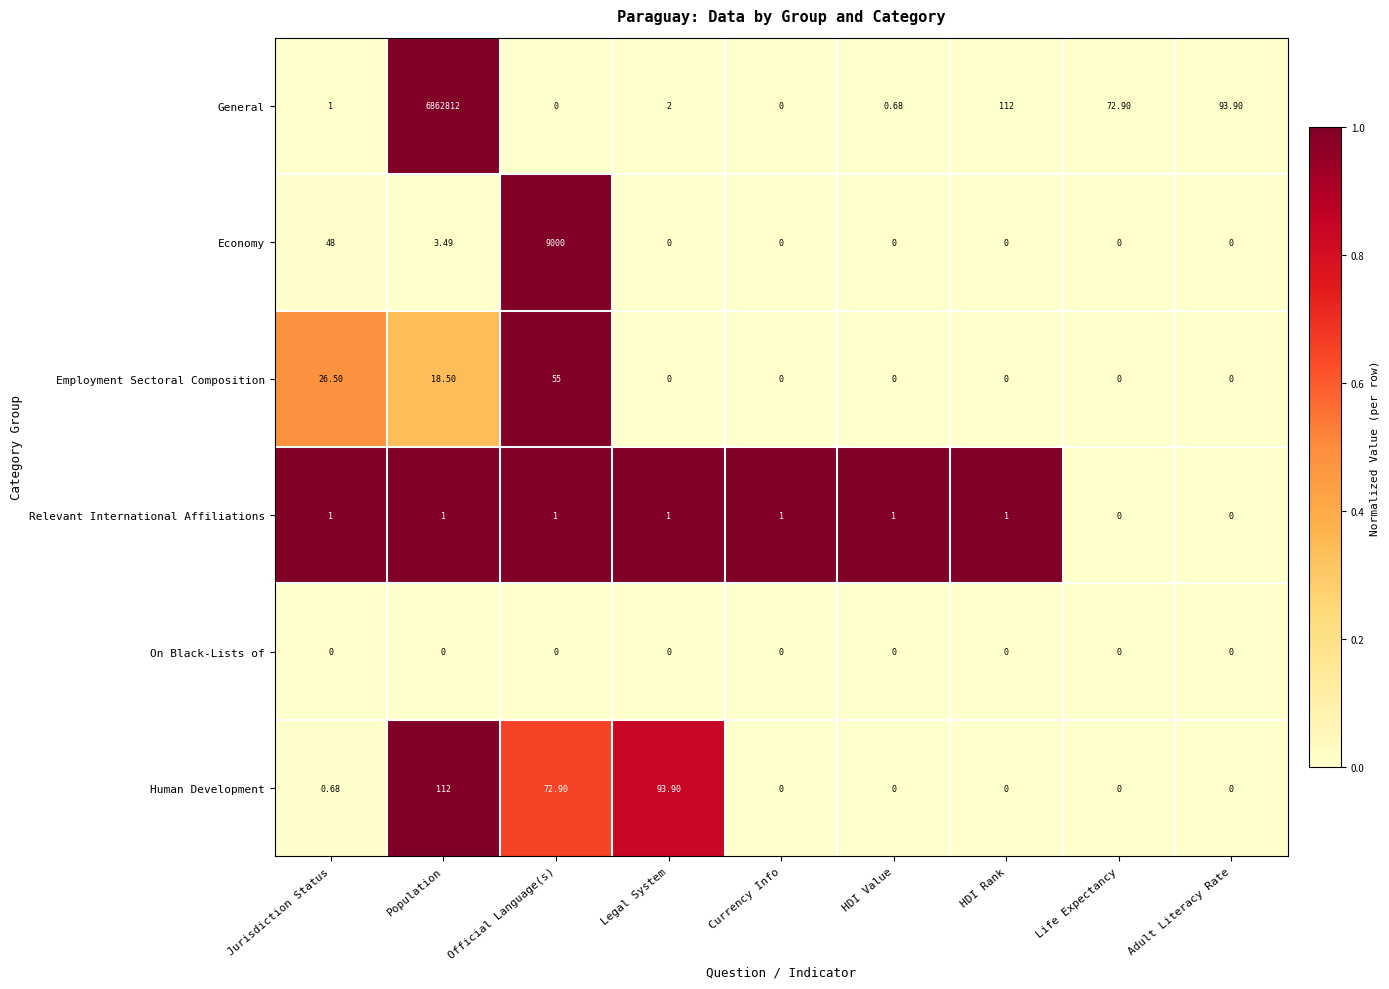

Which label corresponds to the largest value in the chart?

Population